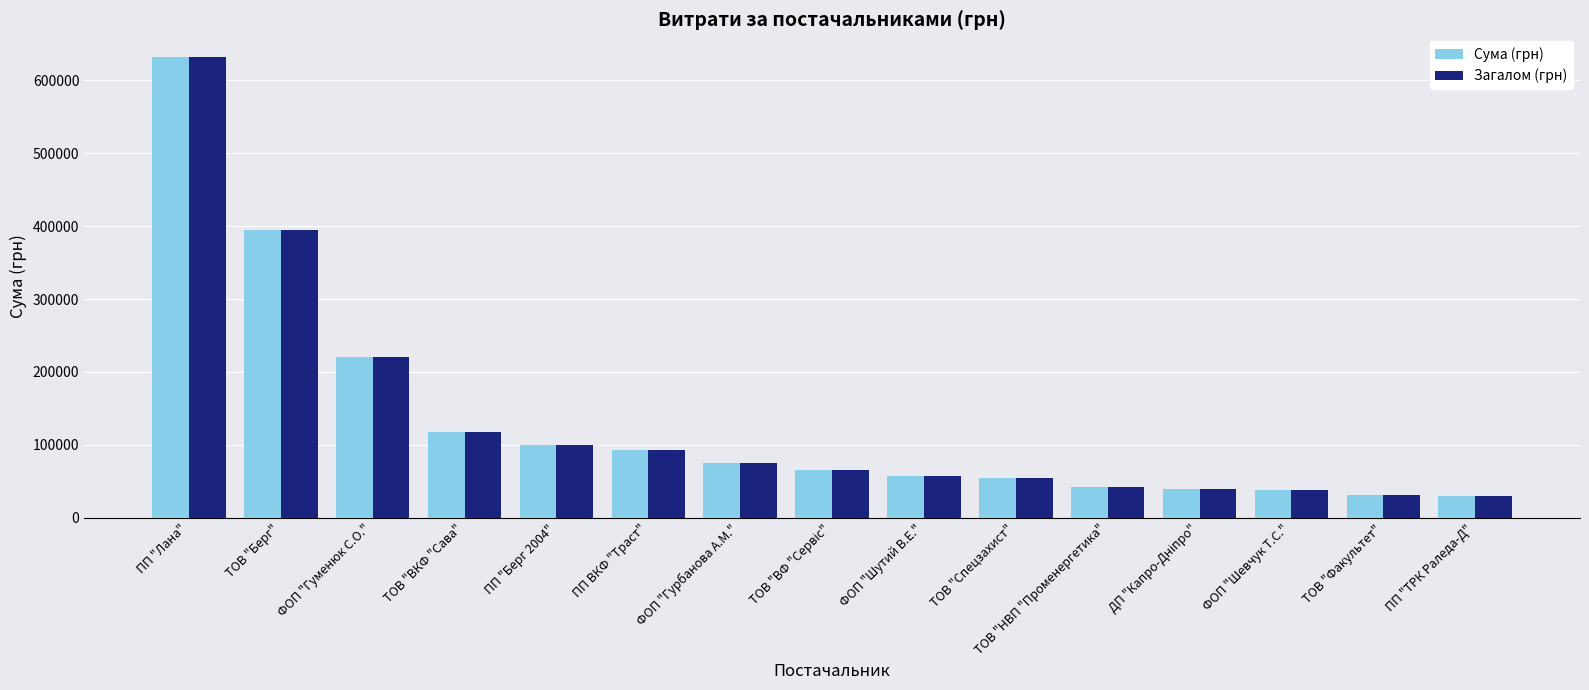

What is the total value across all series at ФОП "Гурбанова А.М."?

151376.2